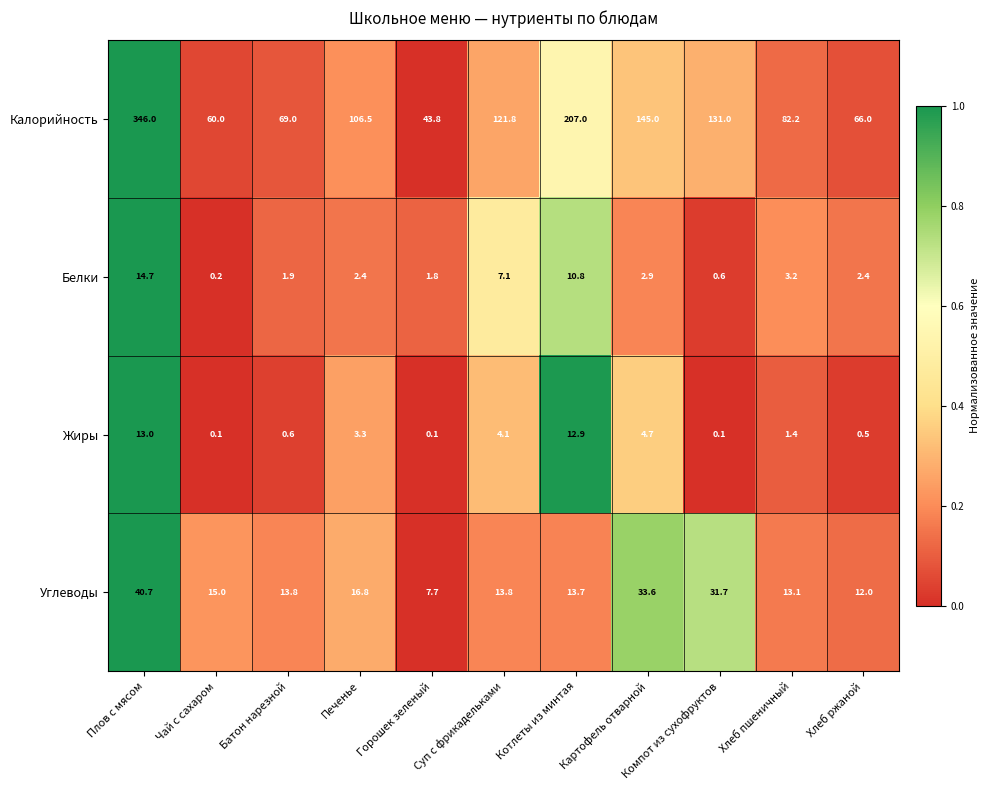

What value does the Белки series have at Хлеб ржаной?

2.4